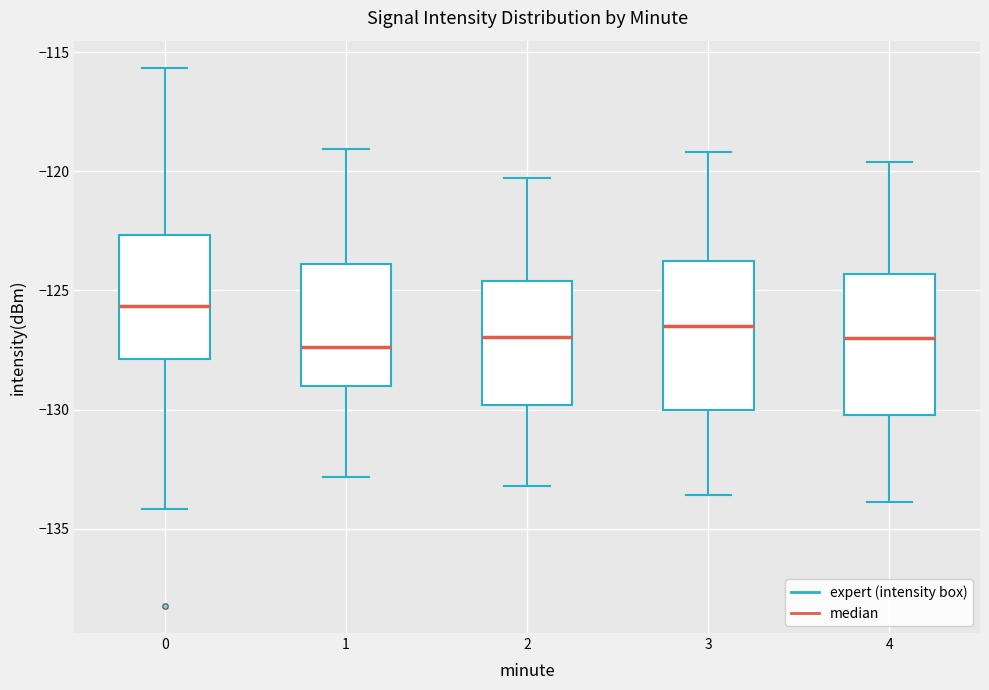

Reading left to right, read every box against the y-axis: the position of its median line, the range the box covers, and the ends of its whiskers. The values are not printed on the chart, so give them approximately, as read against the axis.

0: median -125.5, box -128.0 to -122.5, whiskers -134.0 to -115.5
1: median -127.5, box -129.0 to -124.0, whiskers -133.0 to -119.0
2: median -127.0, box -130.0 to -124.5, whiskers -133.0 to -120.5
3: median -126.5, box -130.0 to -123.5, whiskers -133.5 to -119.0
4: median -127.0, box -130.0 to -124.5, whiskers -134.0 to -119.5